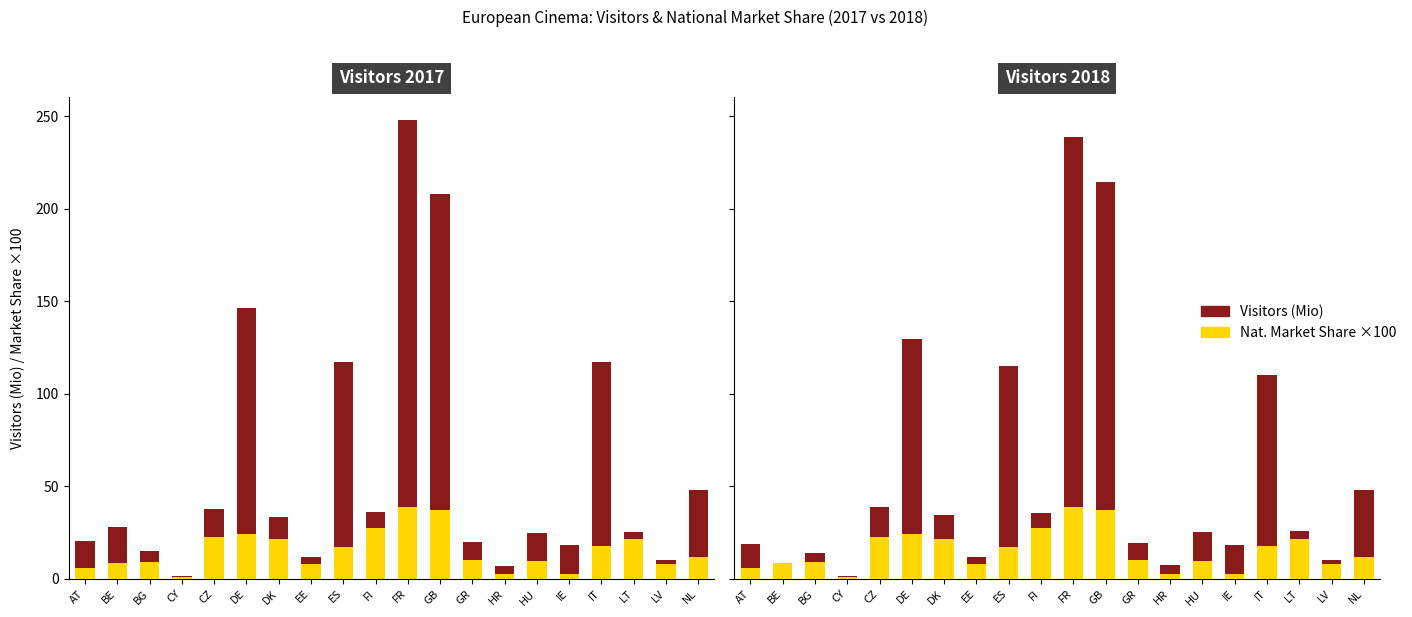

What is the sum of the Visitors (Mio) values at DE and CY?

106.2